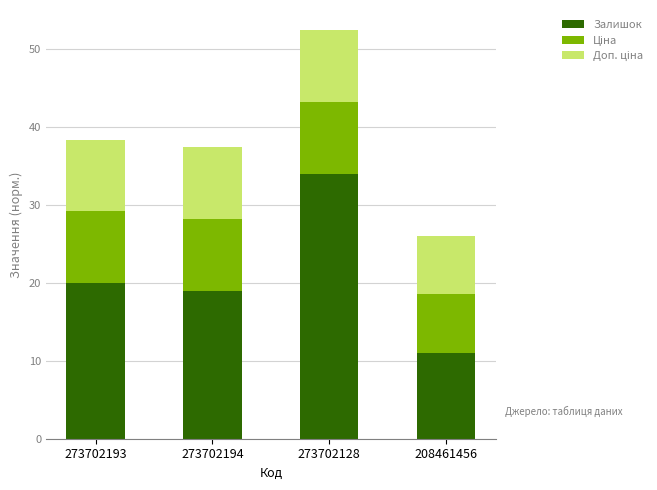

What is the minimum value for Залишок?

11.0